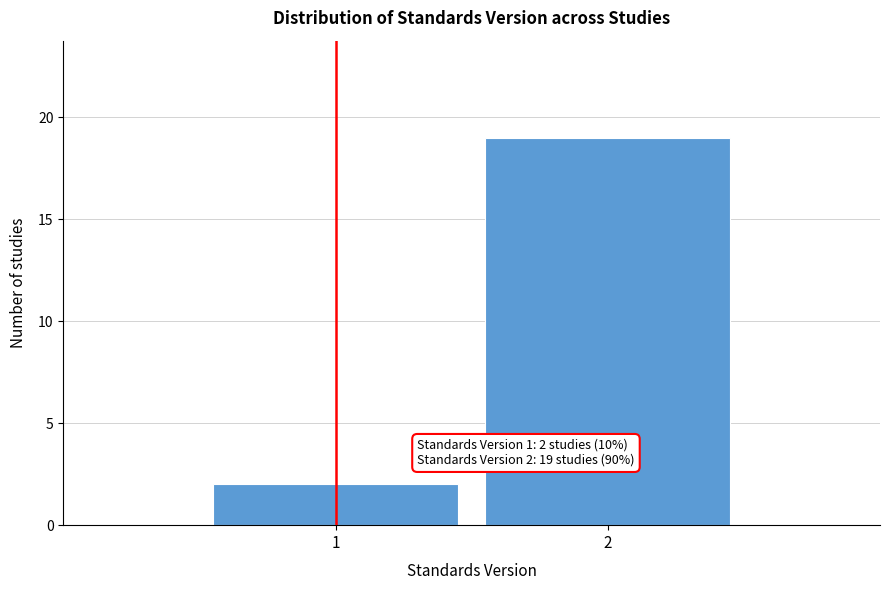

Reading left to right, what are all the values shown in this chart?

1=2	2=19